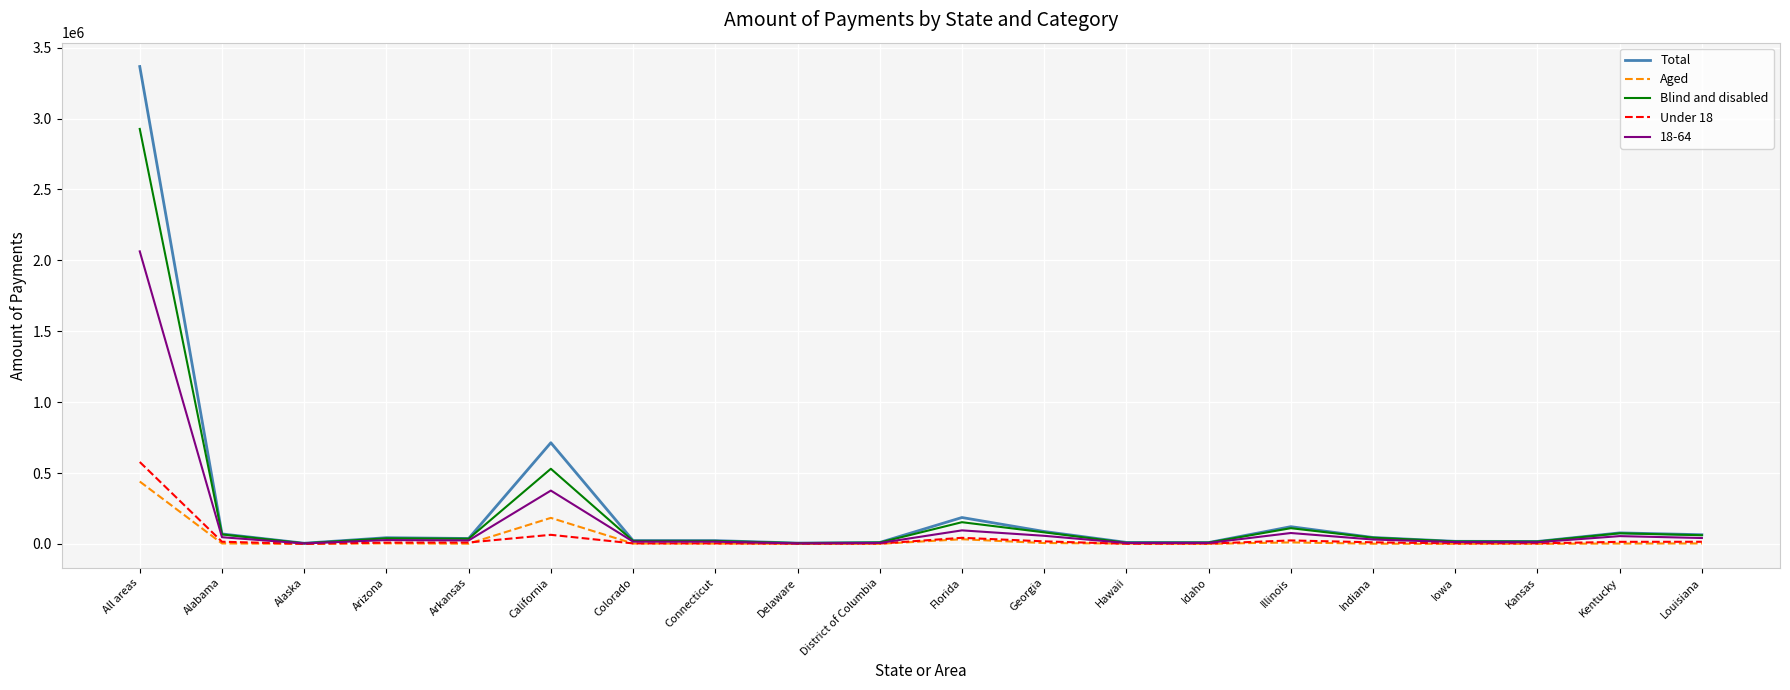

List the series in order of their peak value, lowest first.

Aged, Under 18, 18-64, Blind and disabled, Total